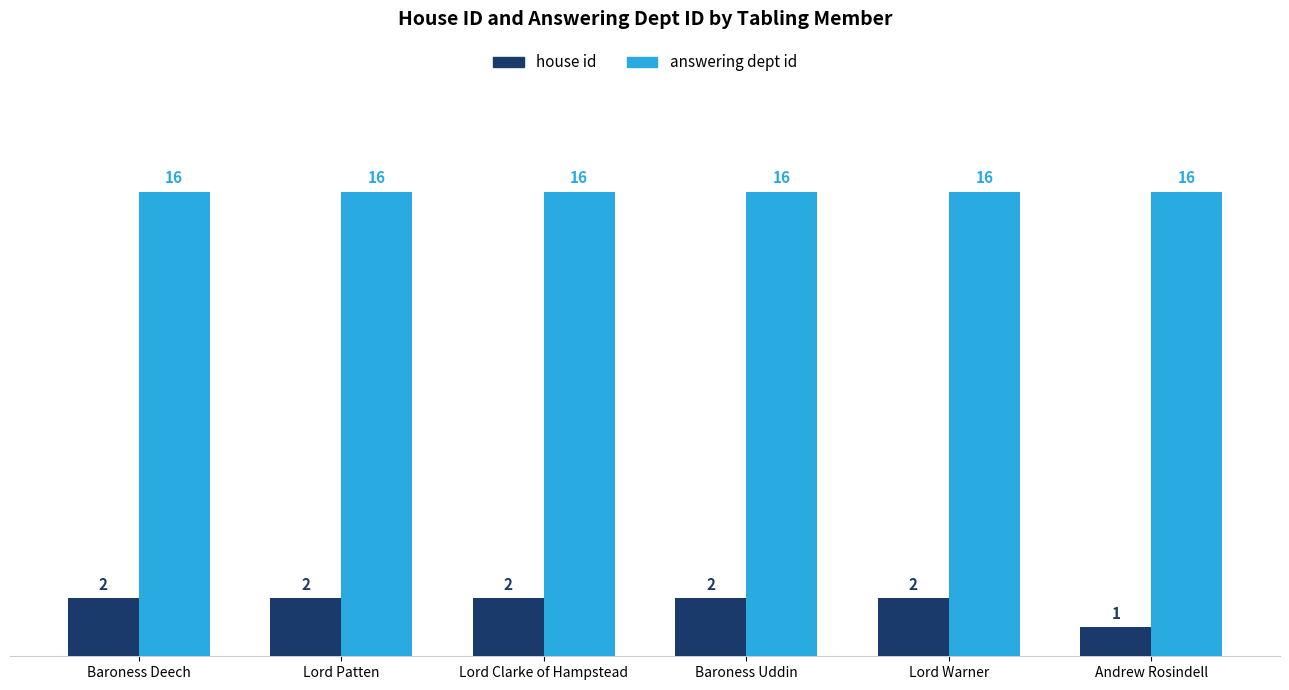

Which category has the lowest value across all series?

Andrew Rosindell